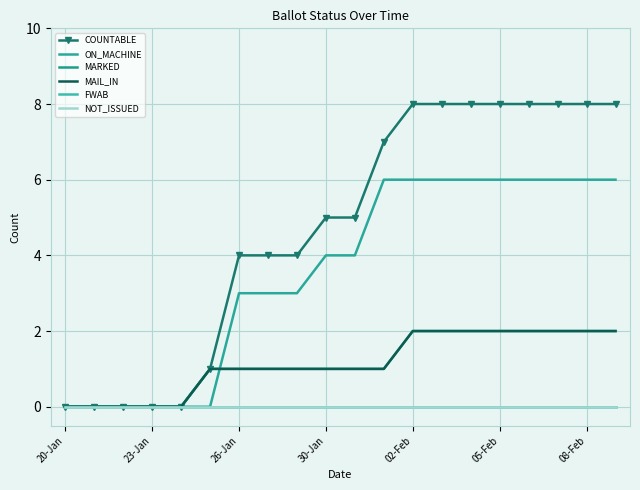

True or false: FWAB and NOT_ISSUED intersect in this chart.

False